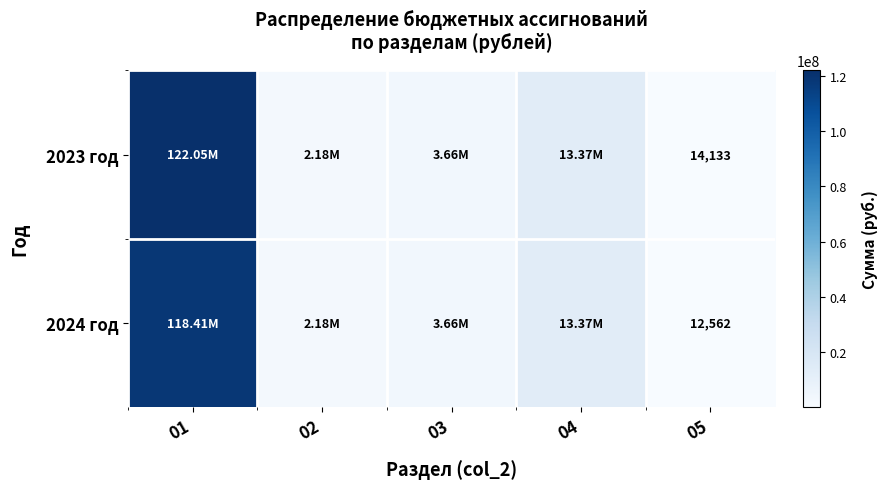

True or false: 2024 год has a value of 7661 at 05.

False